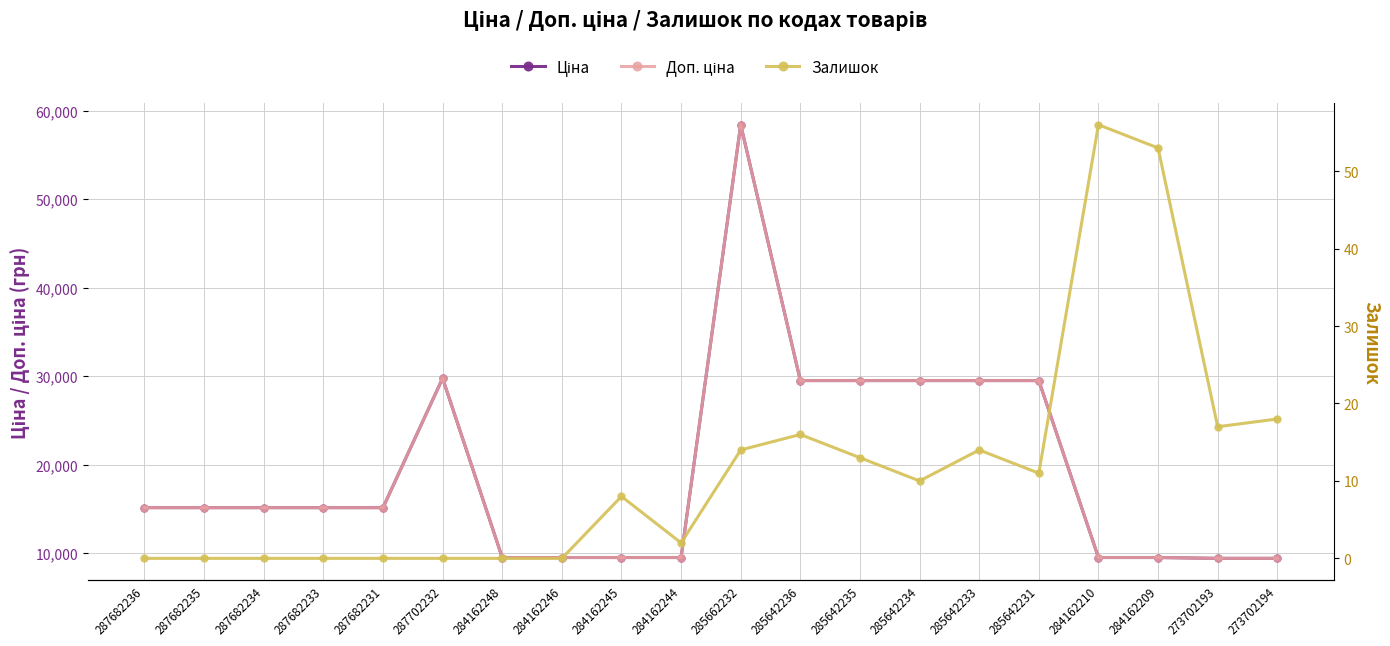

True or false: Ціна and Доп. ціна intersect in this chart.

False